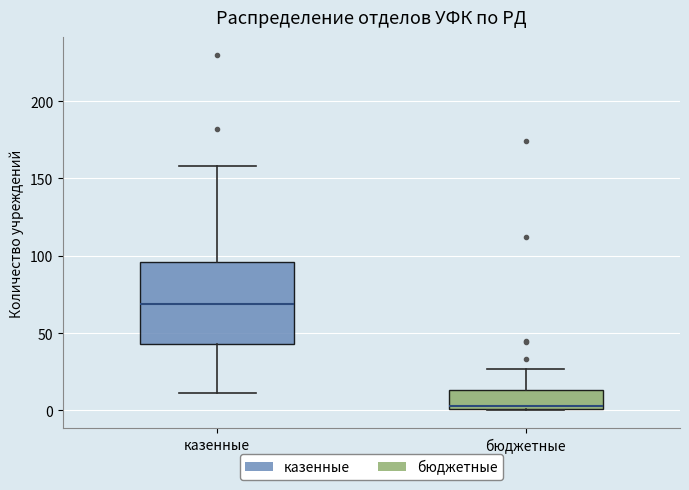

Reading left to right, read every box against the y-axis: the position of its median line, the range the box covers, and the ends of its whiskers. The values are not printed on the chart, so give them approximately, as read against the axis.

казенные: median 70, box 45 to 95, whiskers 10 to 160
бюджетные: median 5, box 0 to 15, whiskers 0 to 25